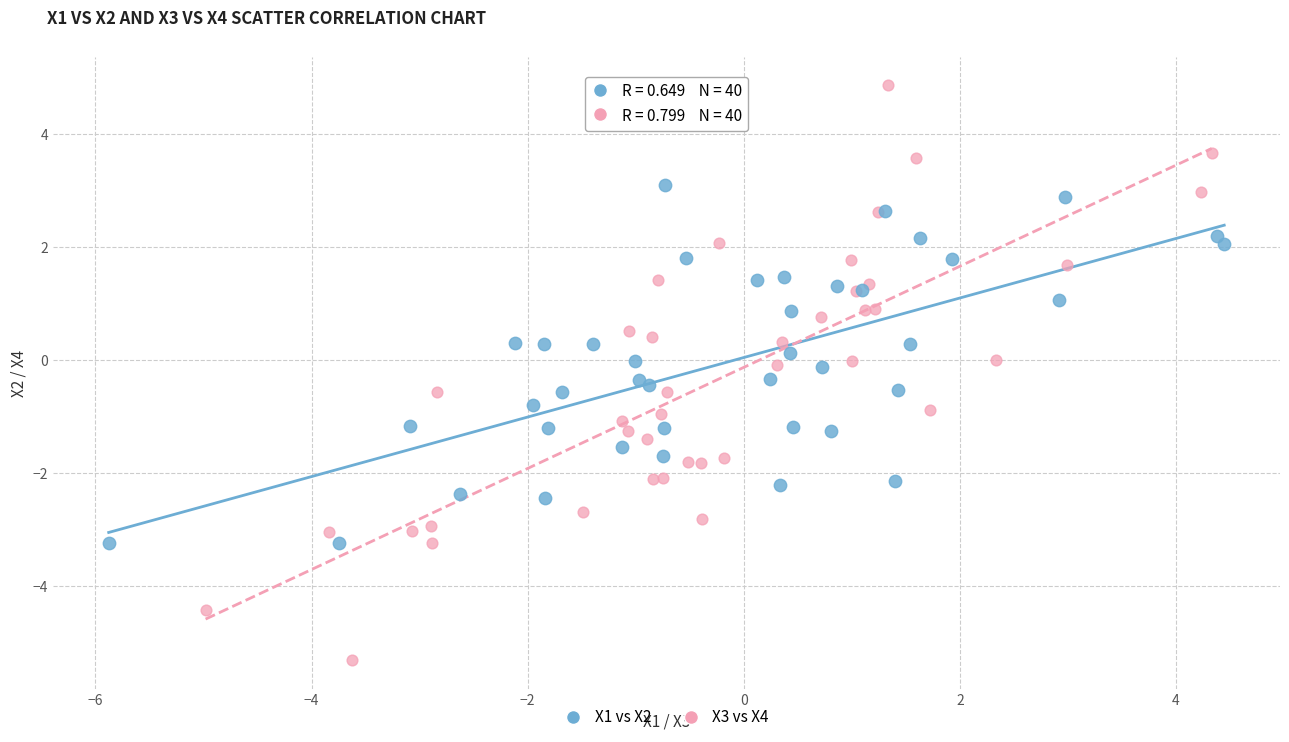

Which series contains the highest Y value?

X3 vs X4